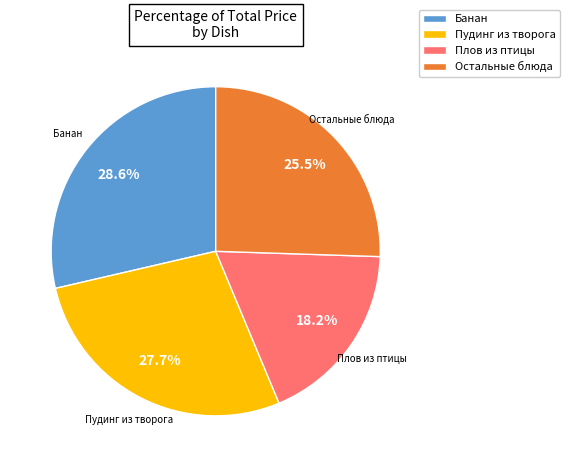

How many segments does this pie chart have?

4